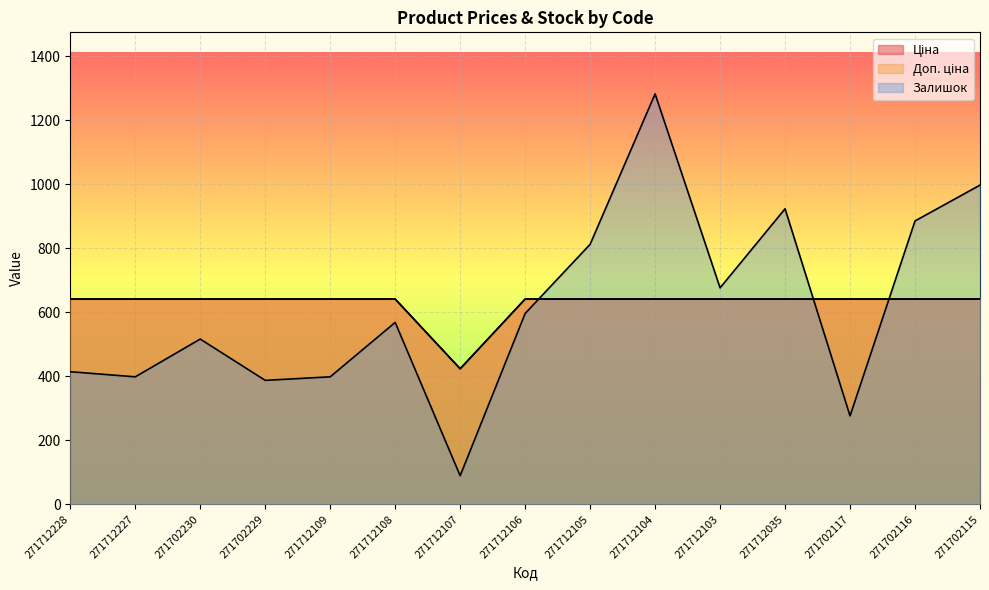

Where is the first local minimum for Ціна?

271712107